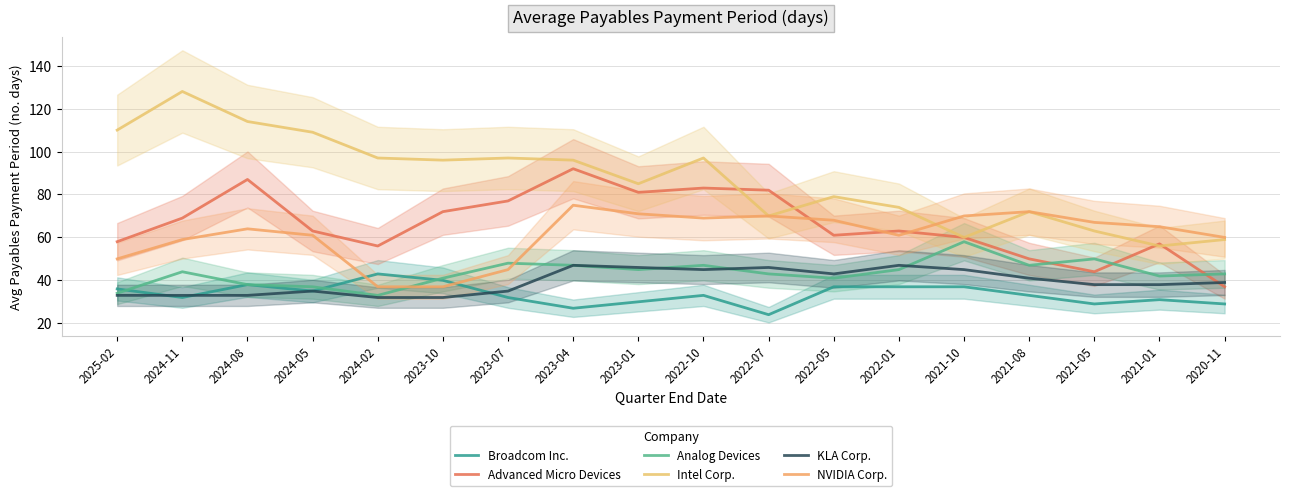

Where does the Intel Corp. series first go above 96?

2025-02